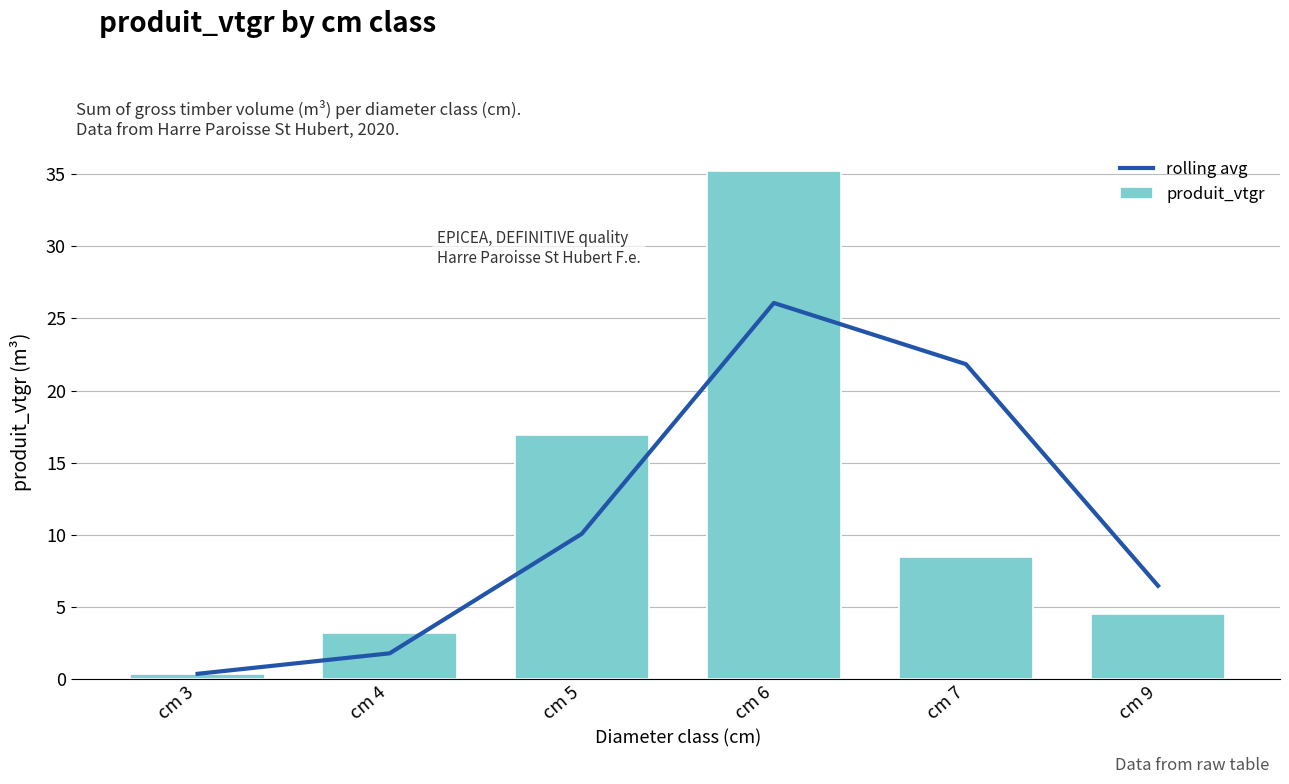

What is the sum of all rolling avg values?

66.6